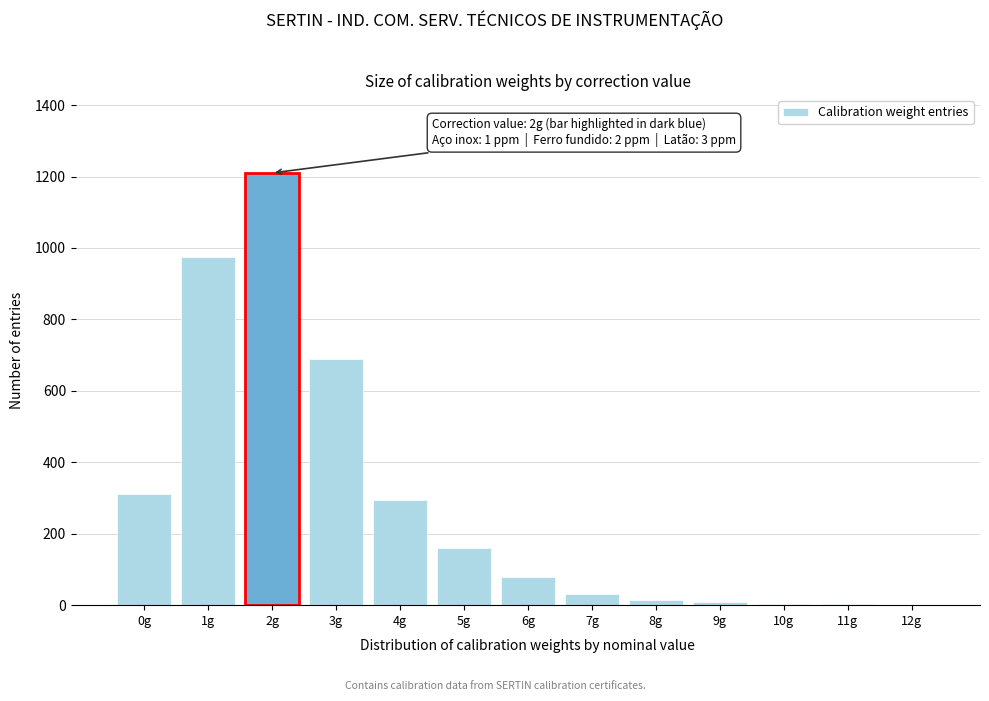

What is the sum of all values?

3780